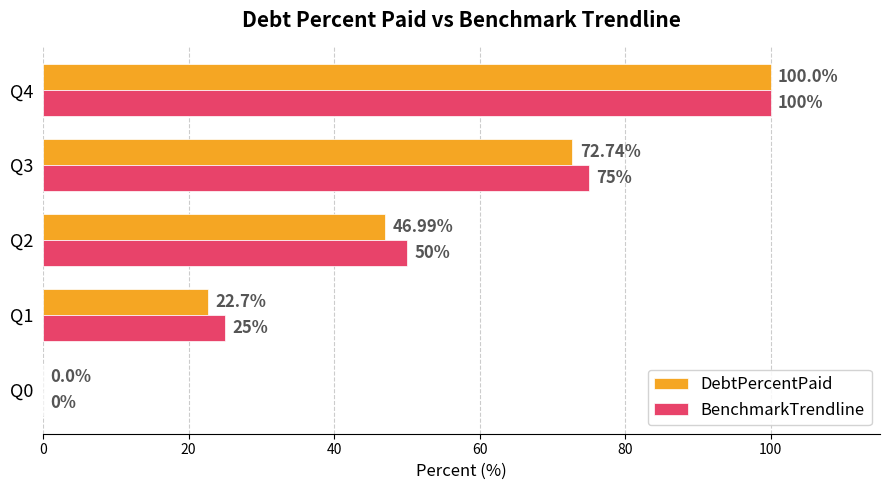

Which series has the largest total across all categories?

BenchmarkTrendline